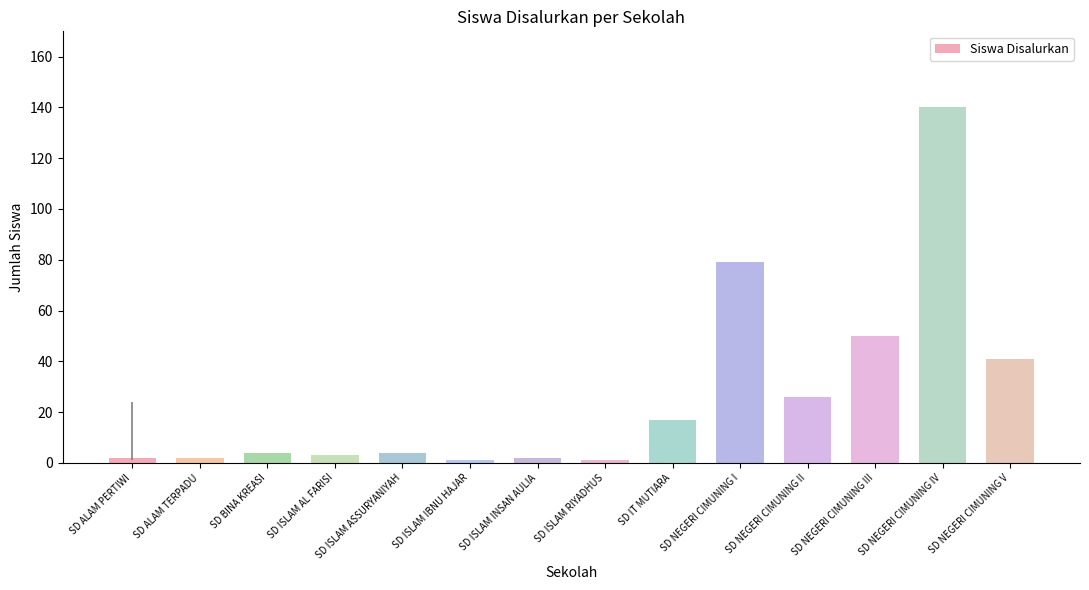

What is the ratio of the value at SD ISLAM ASSURYANIYAH to the value at SD NEGERI CIMUNING I?

0.1